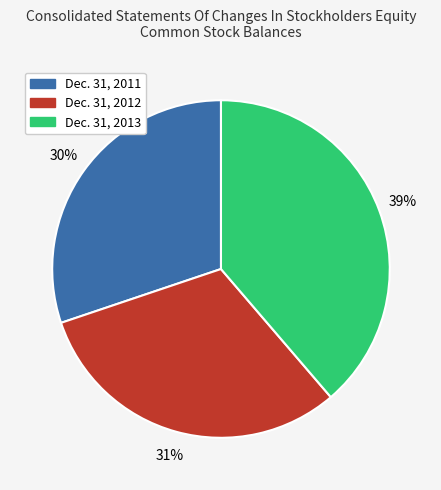

What is the smallest slice in the pie chart?

Dec. 31, 2011